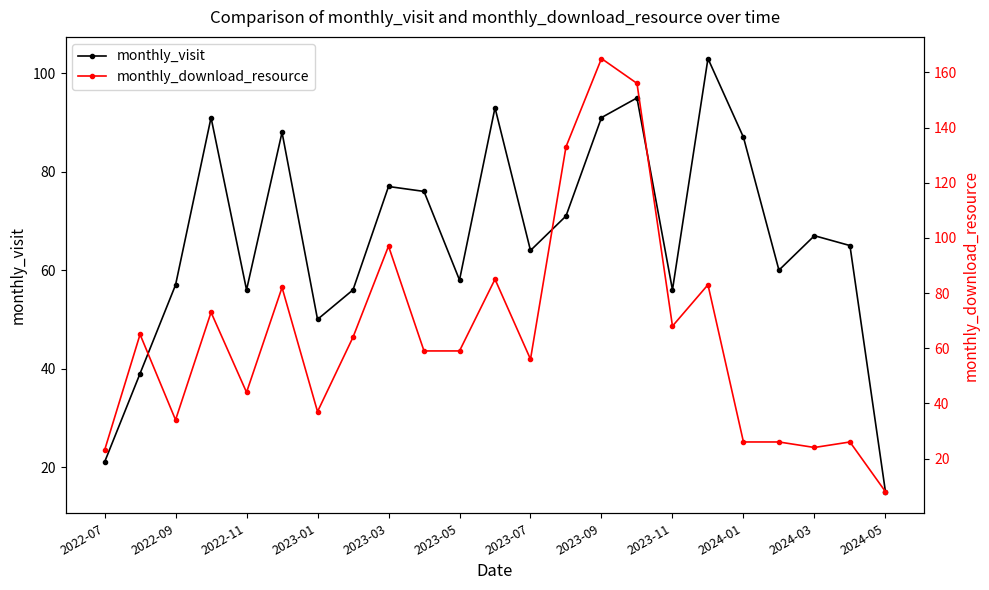

What is the maximum value shown in the chart?

165